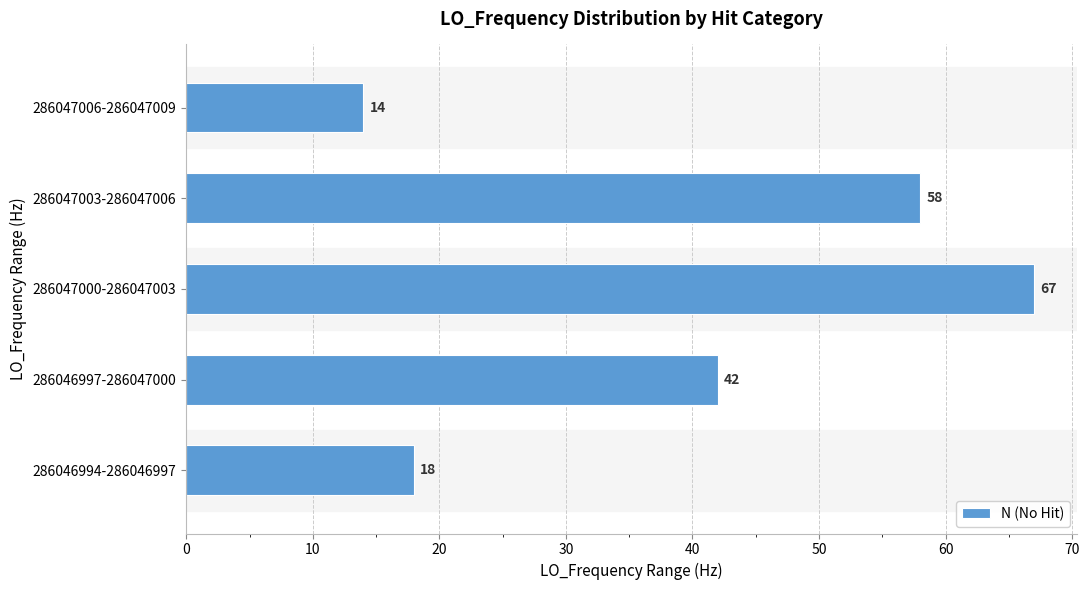

What is the sum of all values?

199